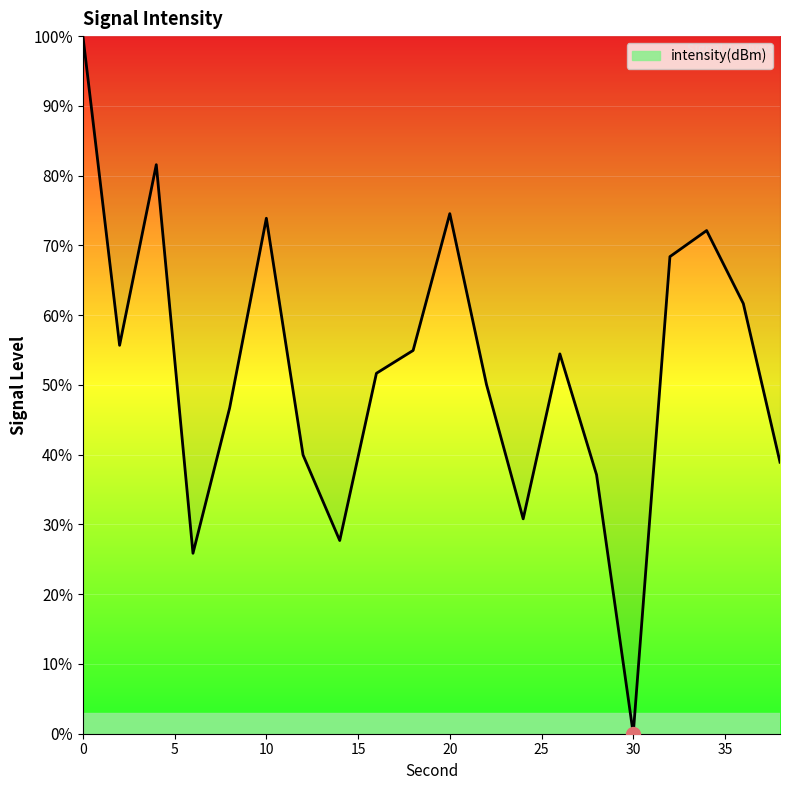

What is the difference between the maximum and minimum values?

100.0